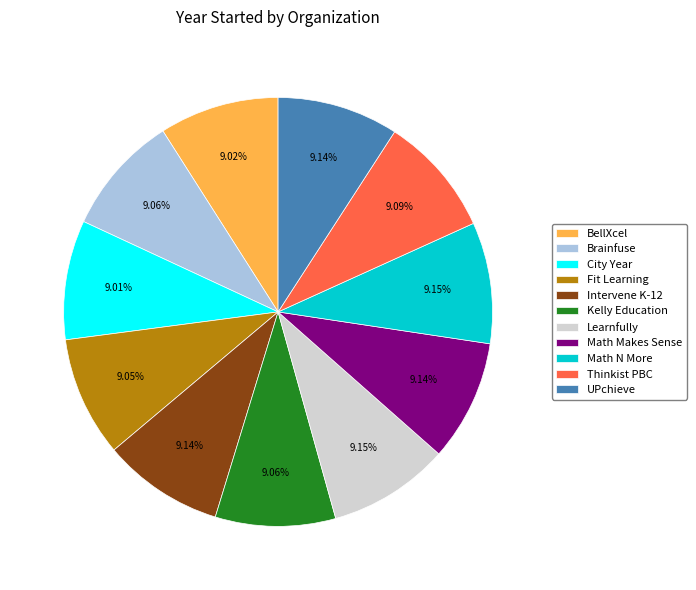

What is the ratio of the value at Intervene K-12 to the value at Brainfuse?

1.0